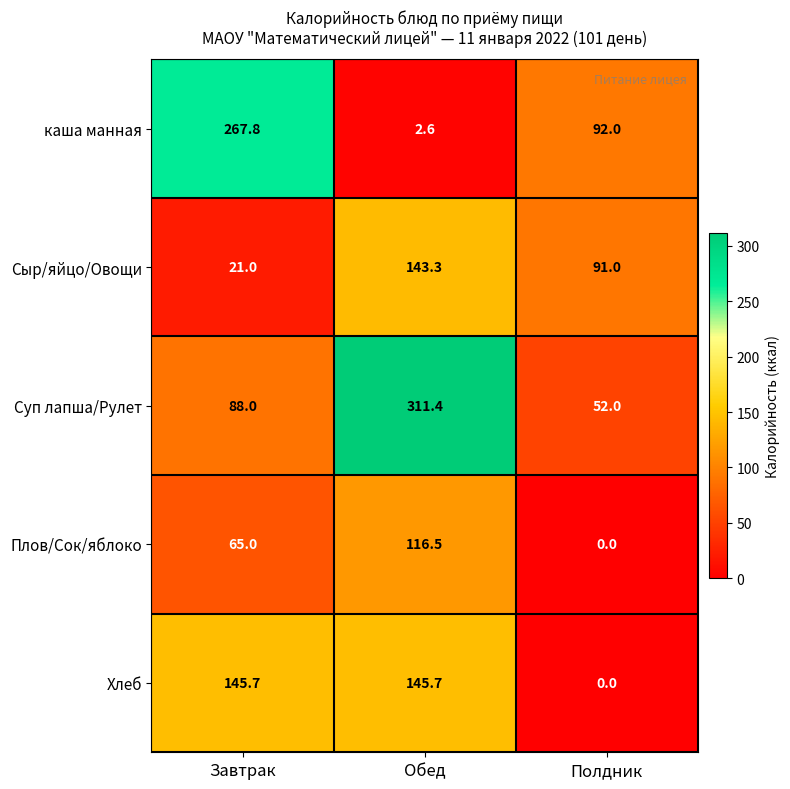

Which category has the lowest value across all series?

Полдник